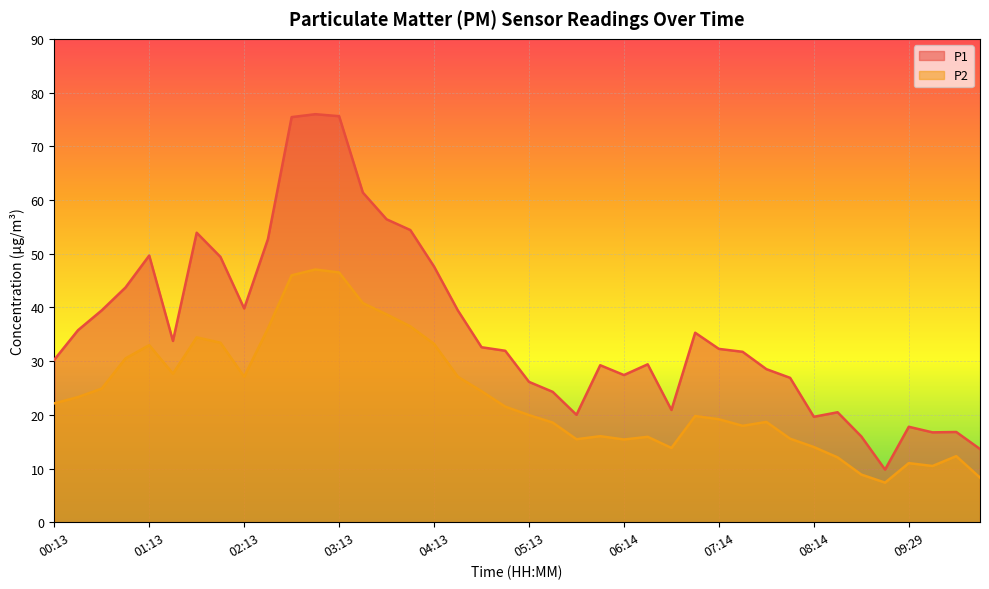

What is the value of the P2 point at the 38th from the left?

10.5